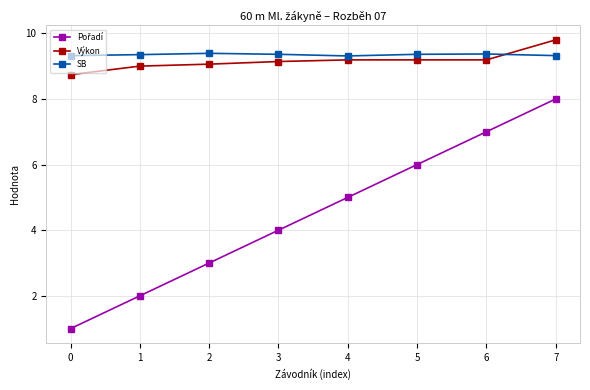

True or false: SB has more than 0 interior local peaks.

True